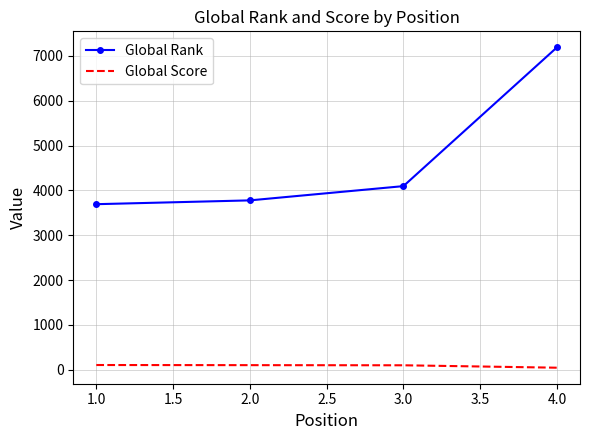

True or false: Global Rank and Global Score intersect in this chart.

False